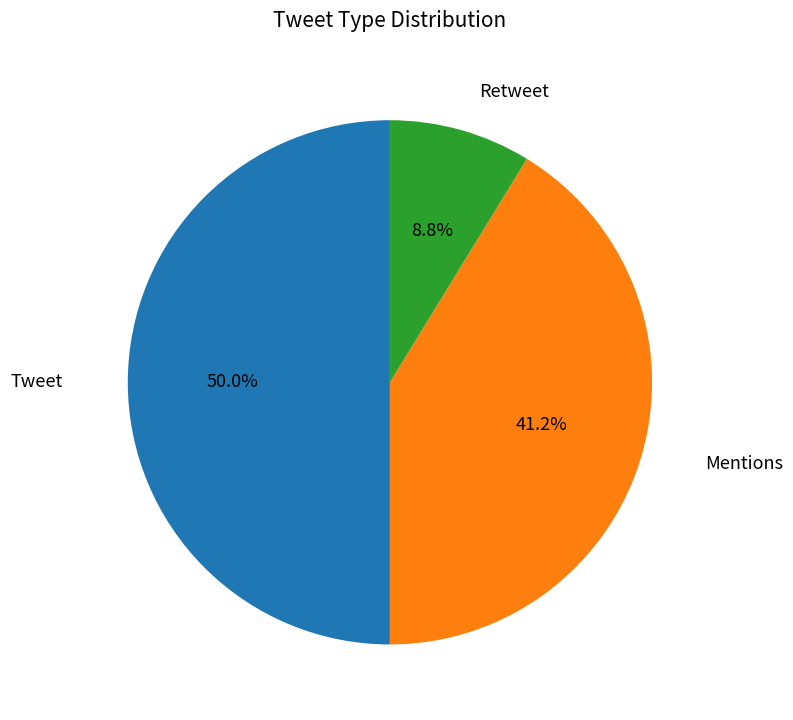

Rank the categories by value from lowest to highest.

Retweet, Mentions, Tweet